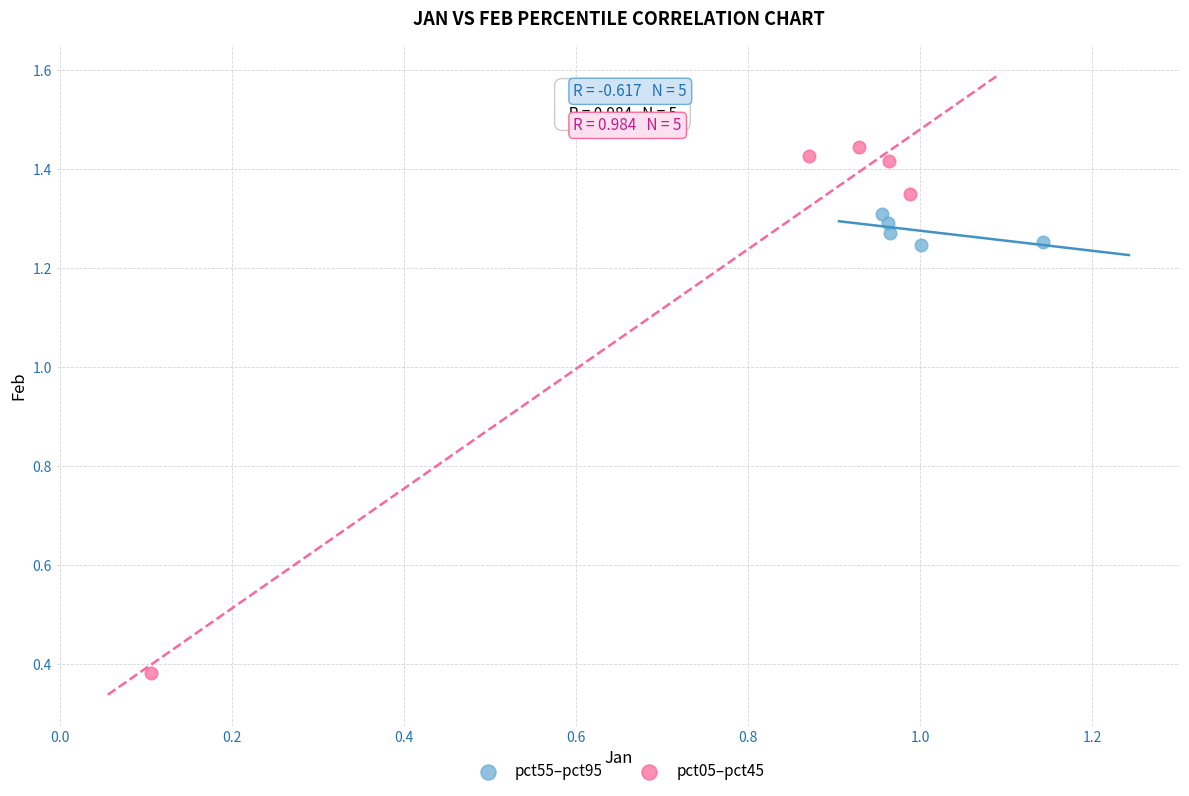

Which series reaches the maximum Y coordinate?

pct05–pct45